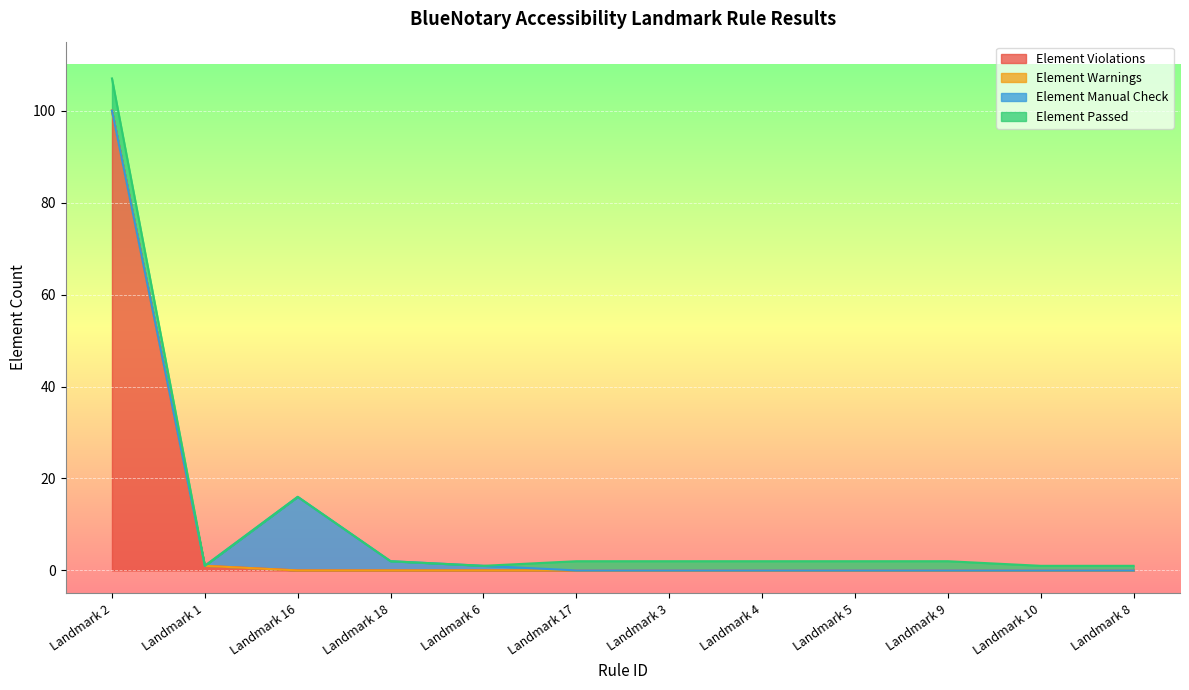

Is it true that Element Warnings equals 0 at Landmark 16?

True